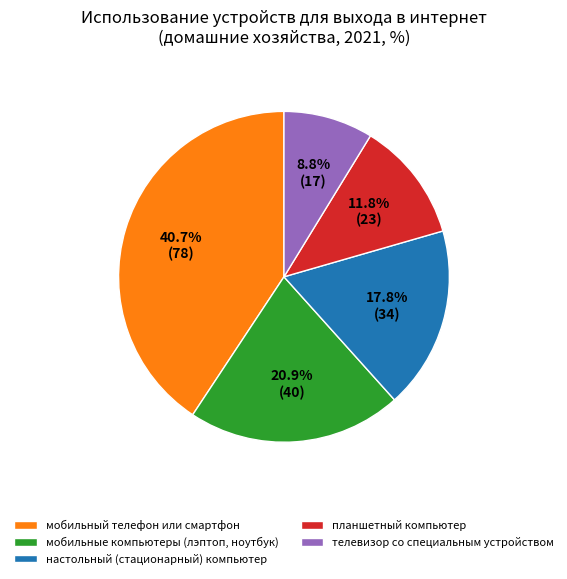

Is there any slice that represents more than half of the pie?

No